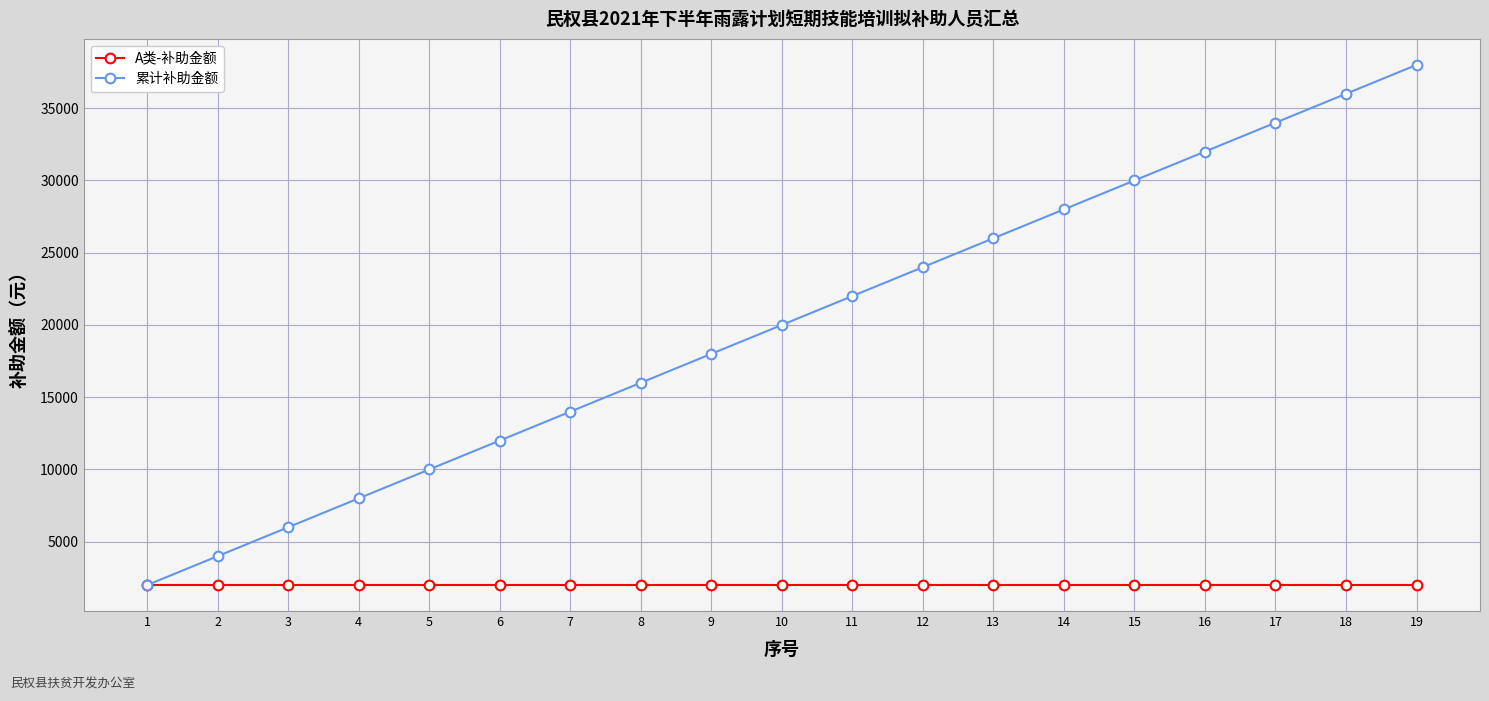

What are all the series names shown in the legend?

A类-补助金额, 累计补助金额